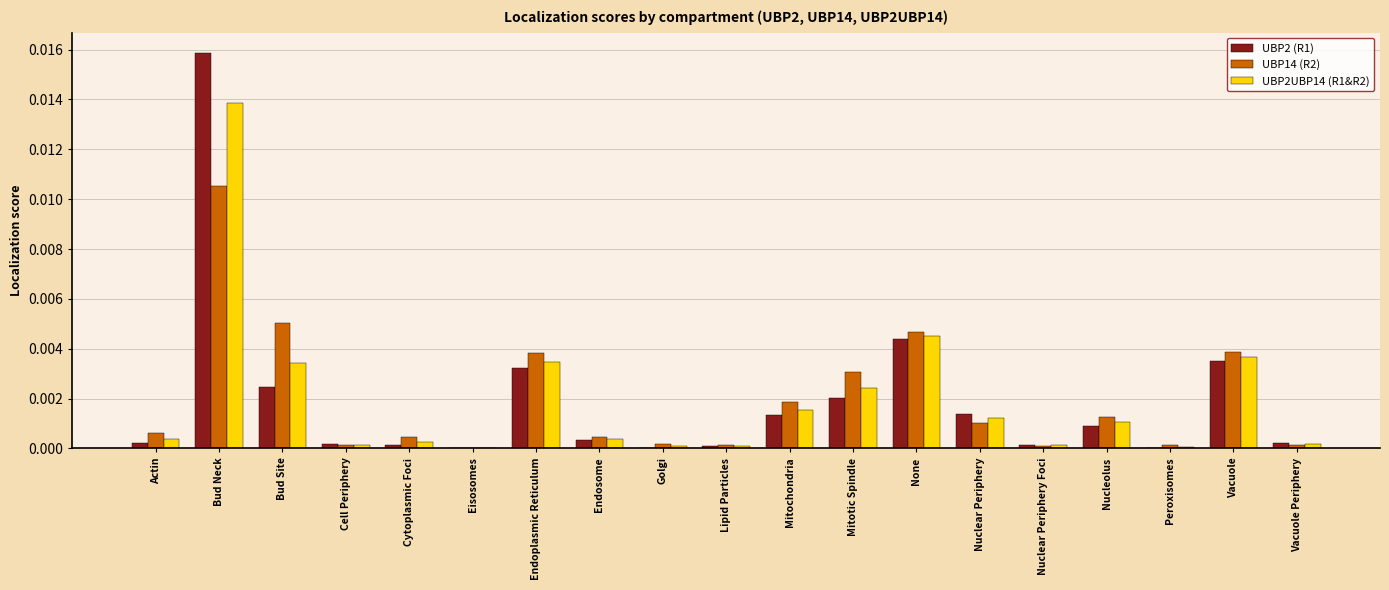

The UBP14 (R2) series shows 0.0 at Bud Neck. True or false?

True